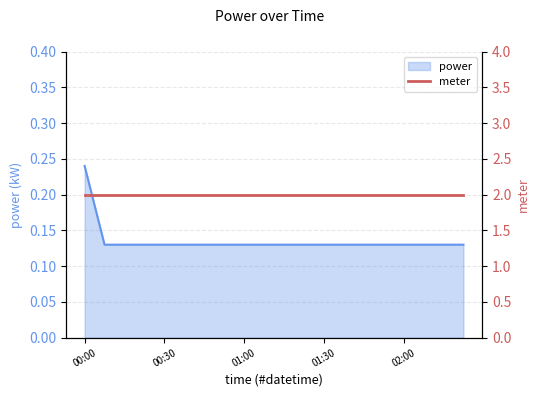

The chart shows a value of 0.1 at 01:22. True or false?

False